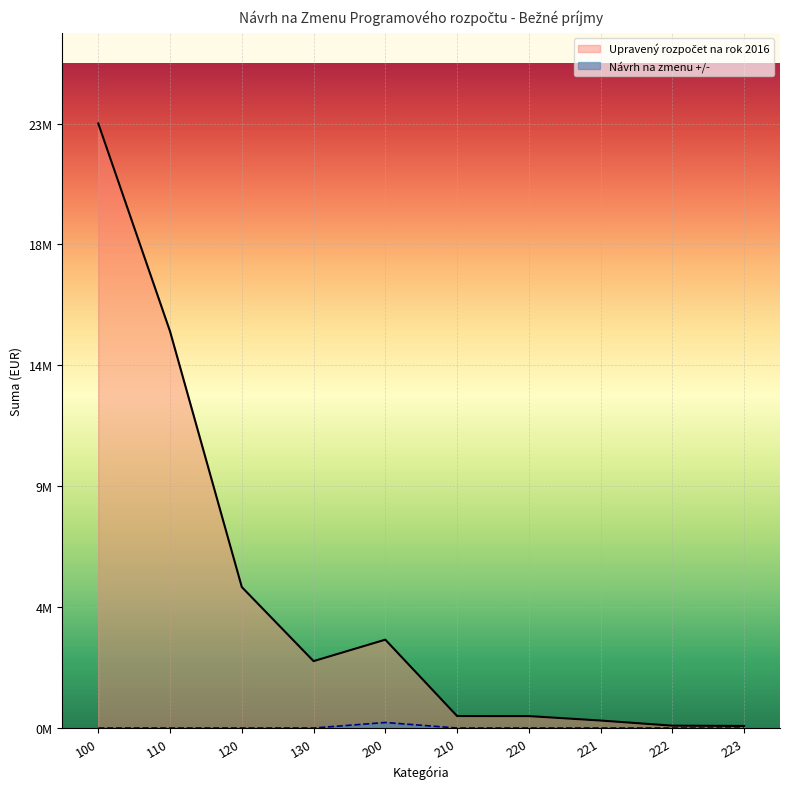

Rank the categories by Upravený rozpočet na rok 2016 value from lowest to highest.

223, 222, 221, 220, 210, 130, 200, 120, 110, 100